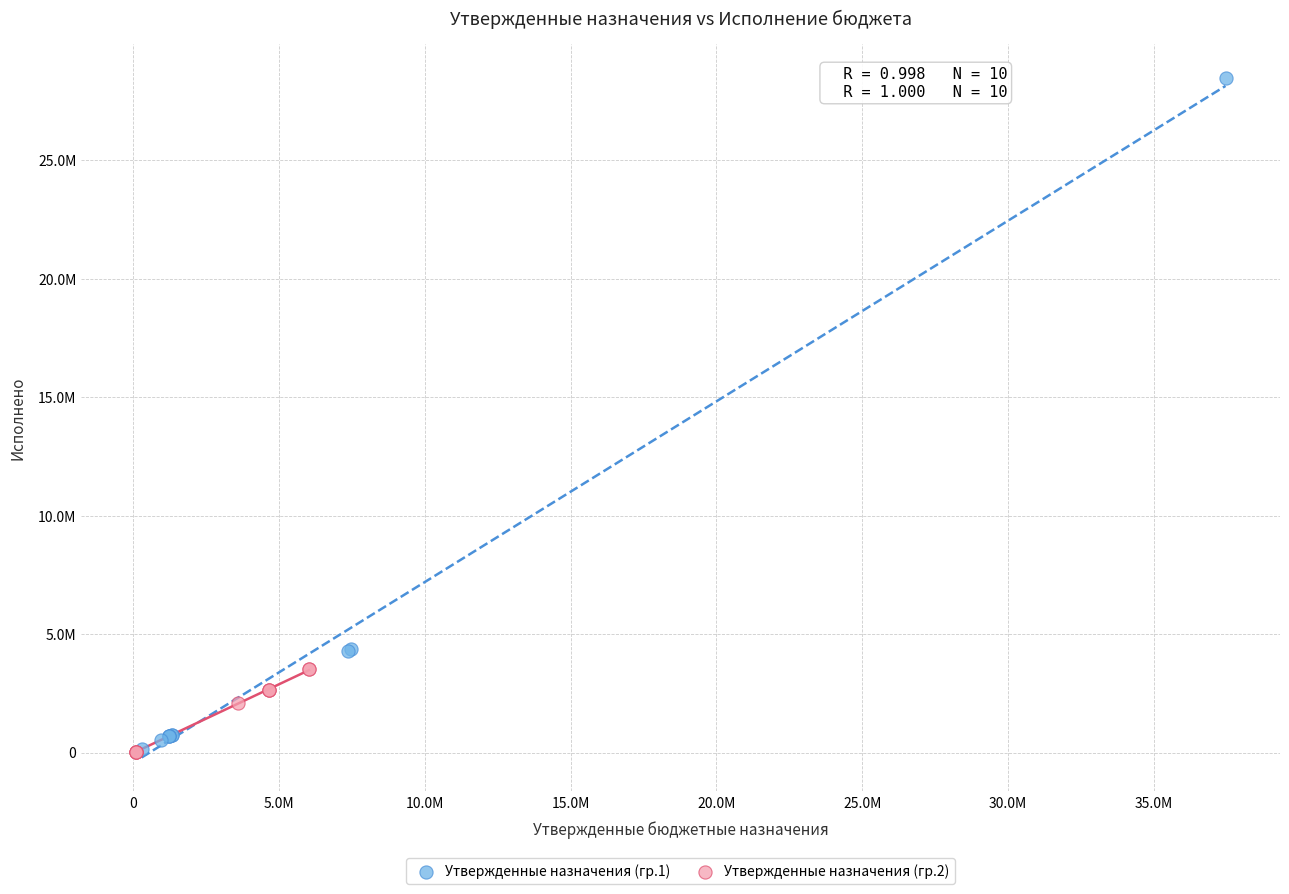

What are all the series names shown in the legend?

Утвержденные назначения (гр.1), Утвержденные назначения (гр.2)